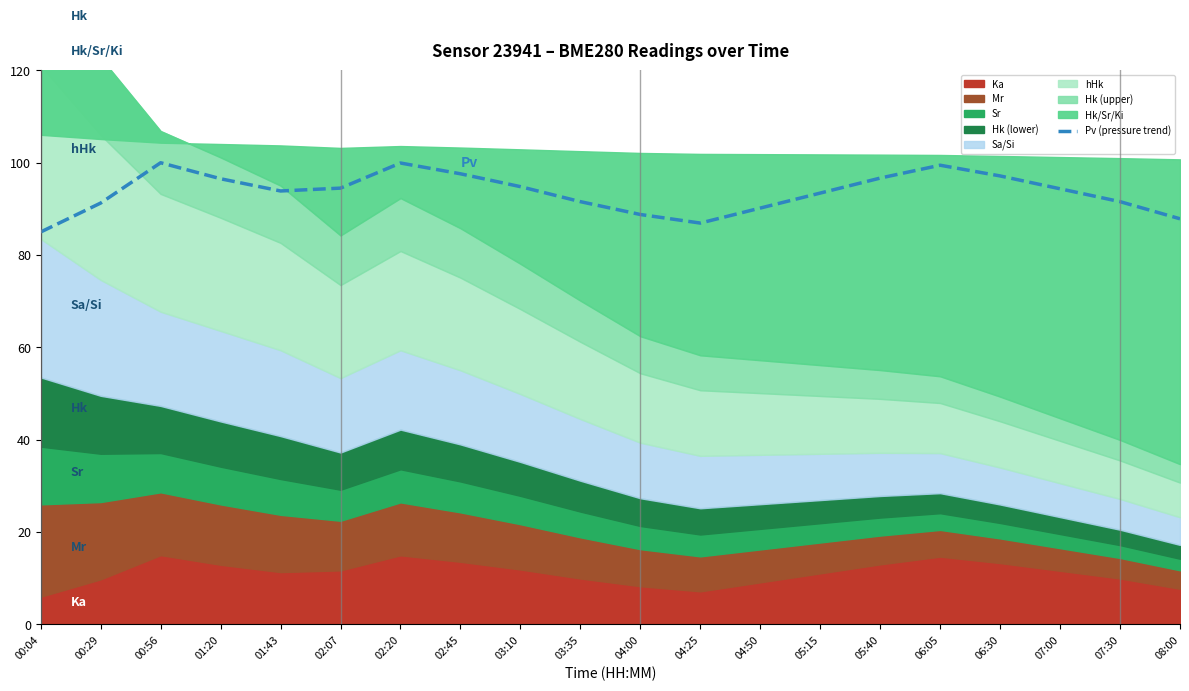

What is the change in value from 04:00 to 04:25?

-1.9